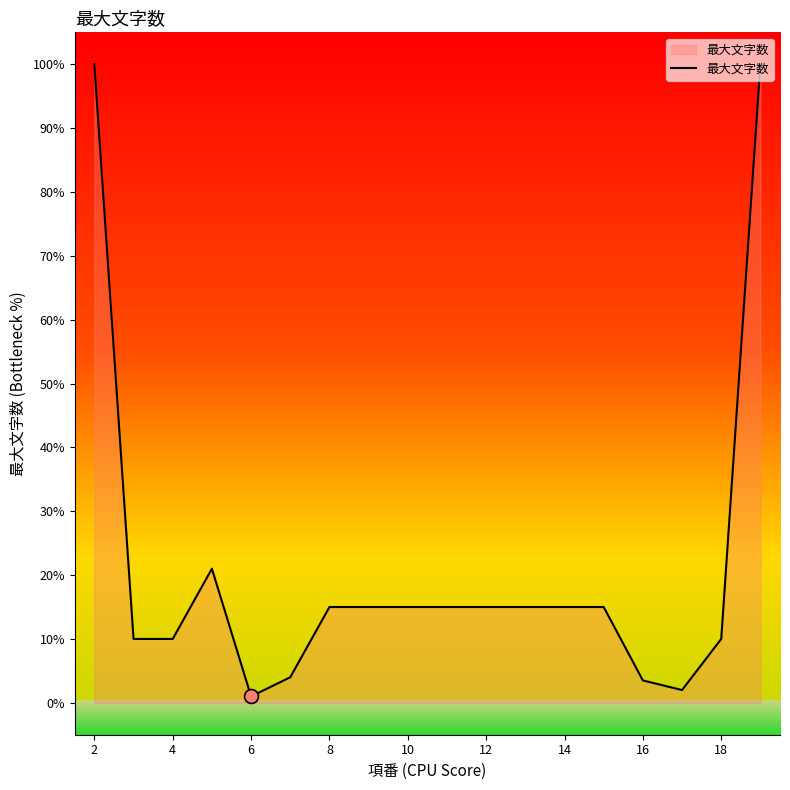

What is the greatest value displayed?

100.0